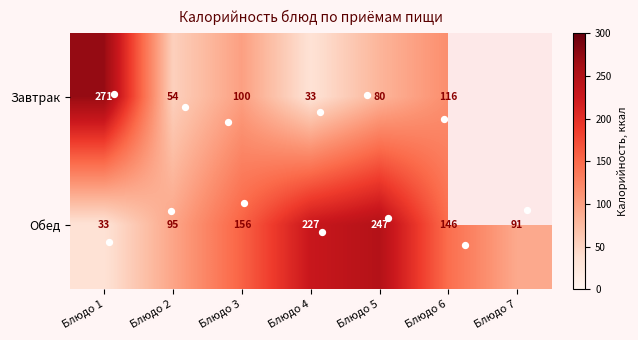

Is the value of Завтрак at Блюдо 1 greater than the value of Обед at Блюдо 3?

Yes